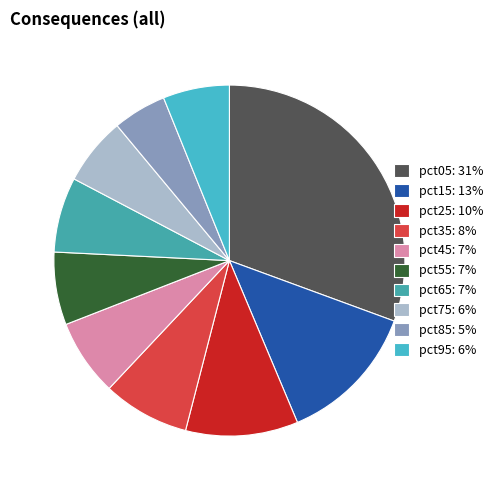

Is the sum of pct65 and pct25 greater than half?

No